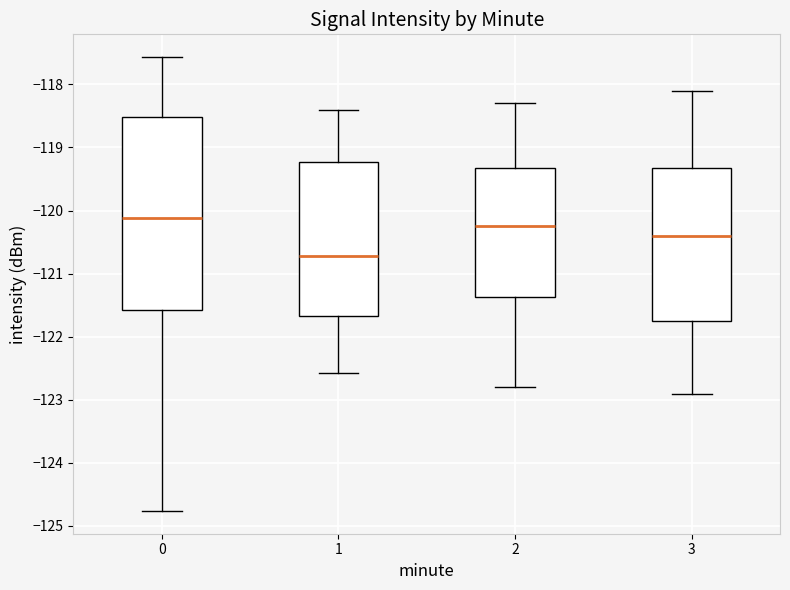

Reading left to right, transcribe this box plot: for each box, give where its median line is, the range the box spans, and where its two whiskers end, as read against the y-axis. The values are not printed on the chart, so give them approximately, as read against the axis.

0: median -120.1, box -121.6 to -118.5, whiskers -124.8 to -117.6
1: median -120.7, box -121.7 to -119.2, whiskers -122.6 to -118.4
2: median -120.2, box -121.4 to -119.3, whiskers -122.8 to -118.3
3: median -120.4, box -121.7 to -119.3, whiskers -122.9 to -118.1